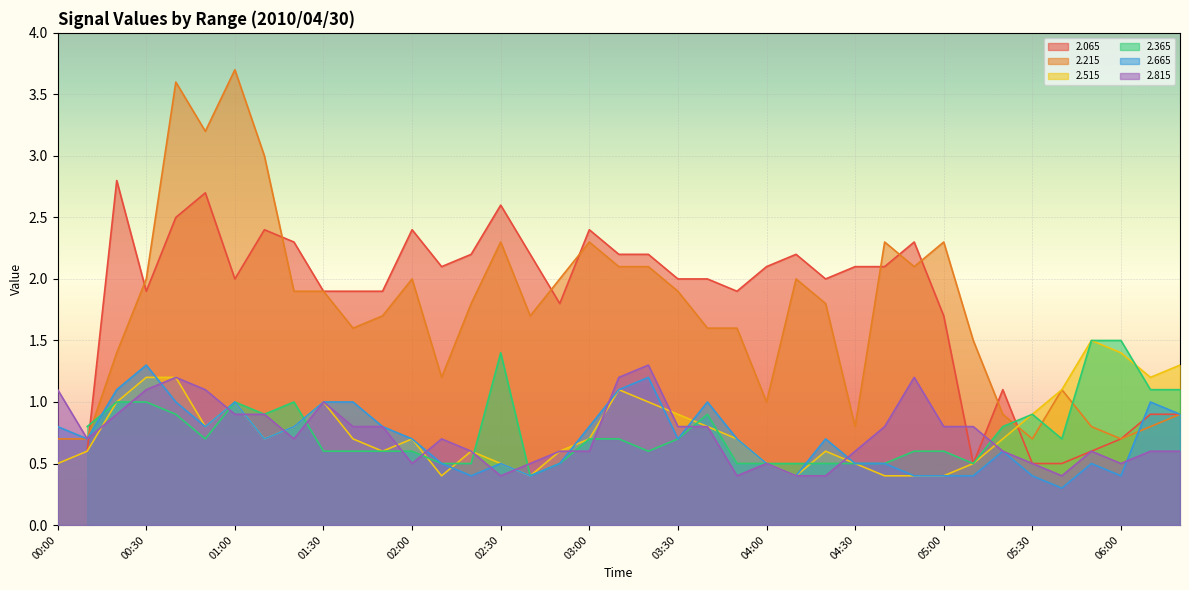

Which has a higher value, 05:40 or 04:10?

04:10